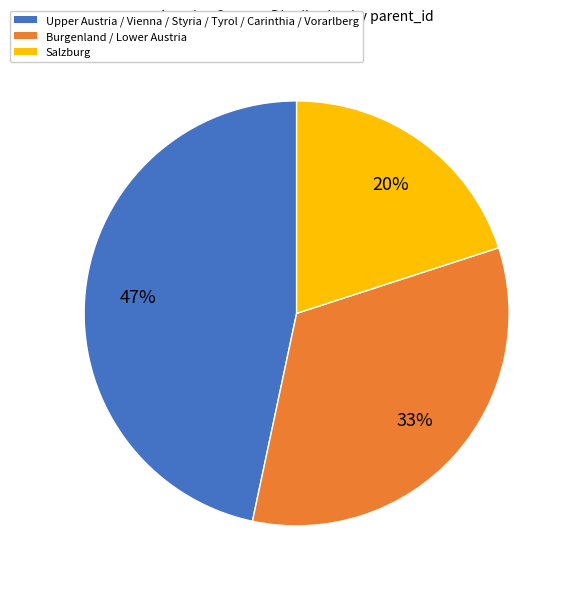

To the nearest percent, what is the average slice percentage?

33%